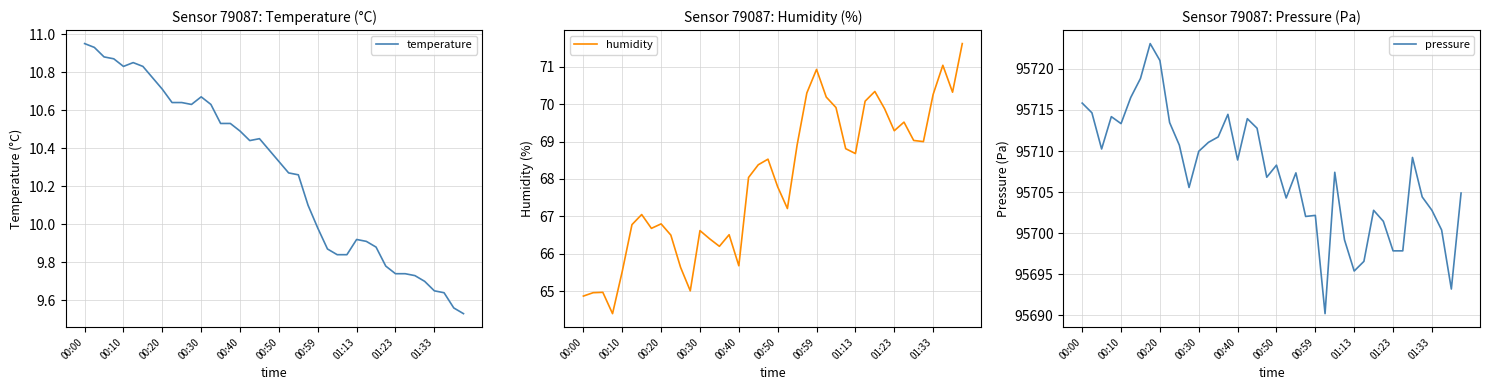

Where does the temperature series first go above 10?

00:00